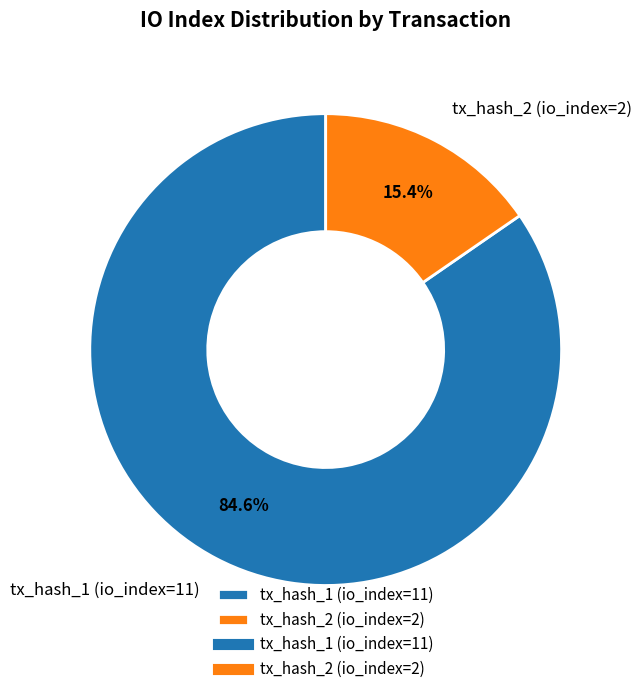

Which category has the biggest portion of the pie?

tx_hash_1 (io_index=11)